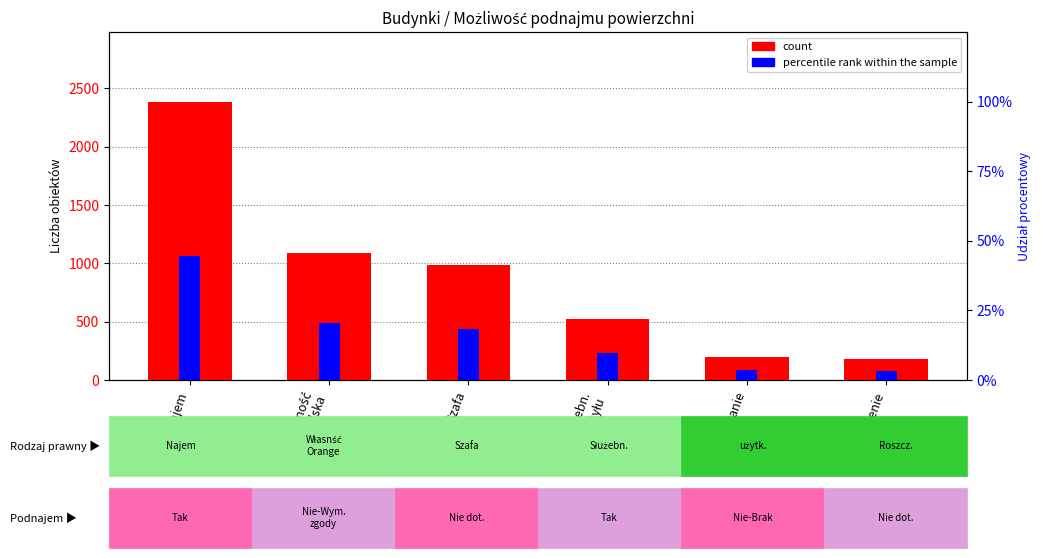

Reading right to left, what are all the values shown in this chart?

count: Roszczenie=178.0	użytkowanie=201.0	Służebn.
przesyłu=521.0	Szafa=987.0	Własność
Orange Polska=1089.0	Najem=2387.0
percentile rank within the sample: Roszczenie=3.3	użytkowanie=3.7	Służebn.
przesyłu=9.7	Szafa=18.4	Własność
Orange Polska=20.3	Najem=44.5